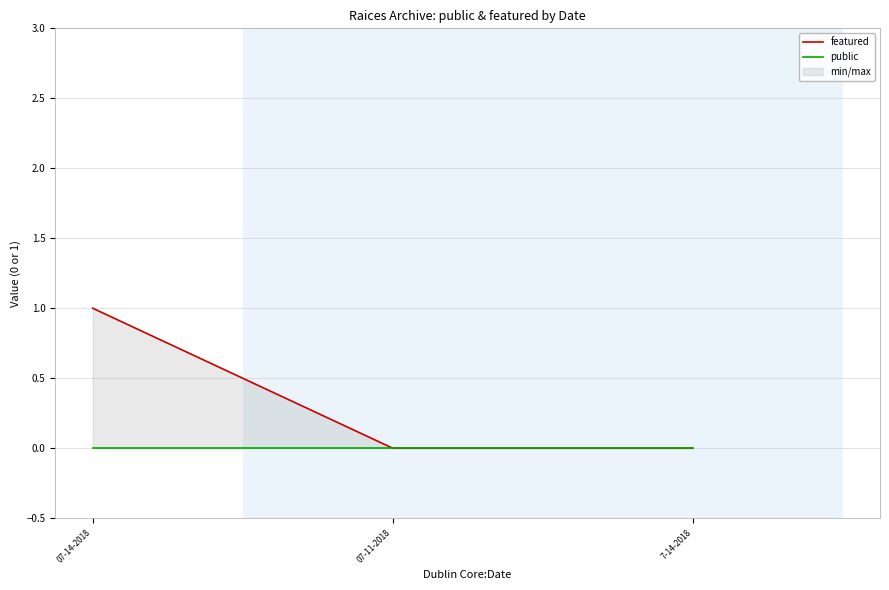

Between 07-14-2018 and 7-14-2018, which series saw the biggest shift?

featured